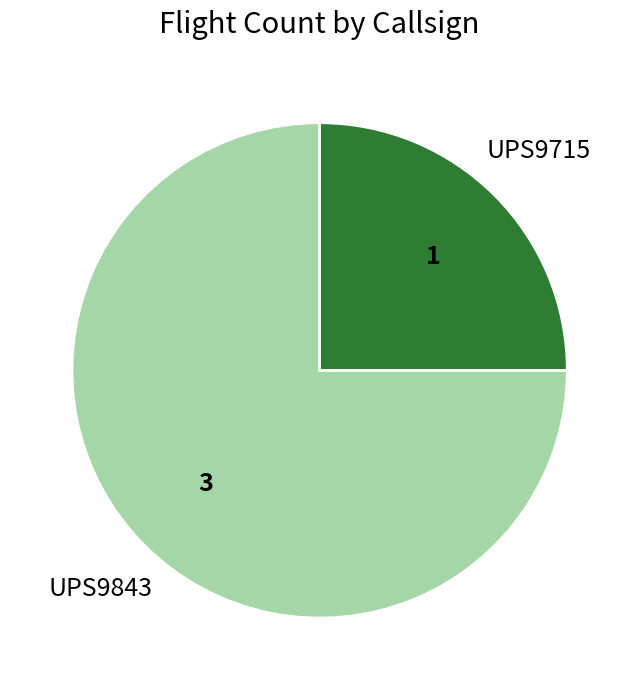

Does any single category account for the majority?

Yes